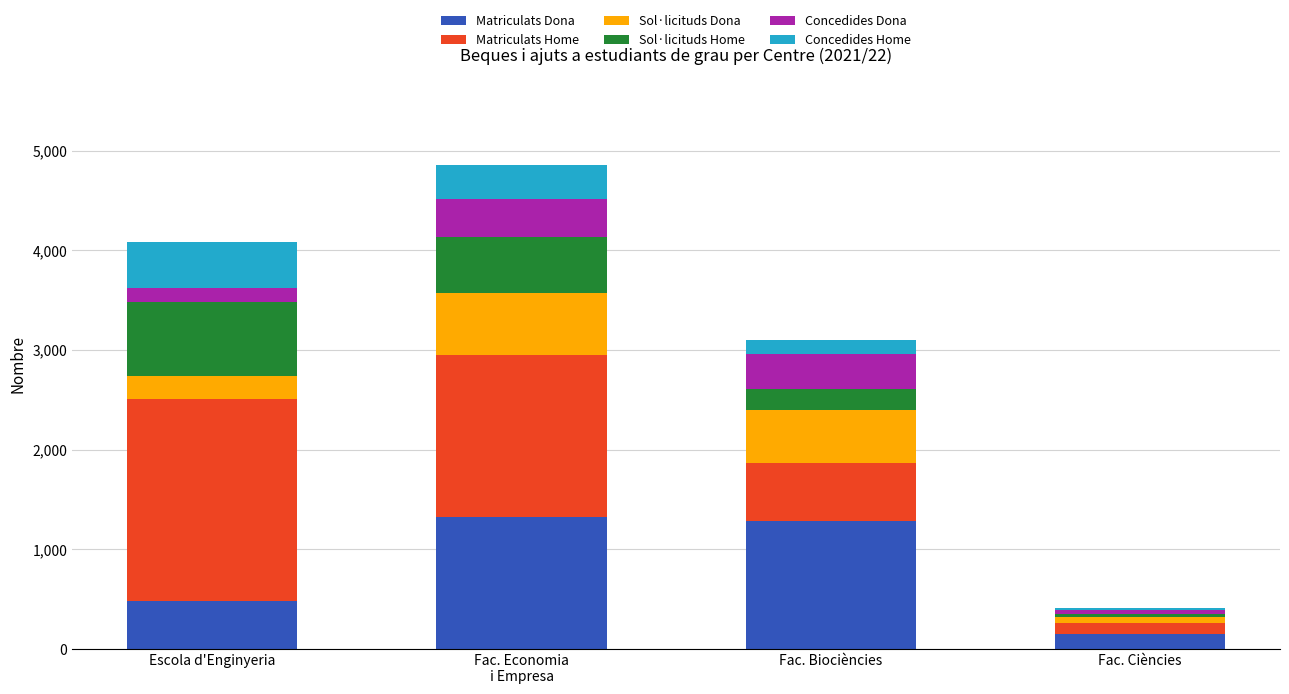

What is the difference between the maximum and second lowest values in the Matriculats Dona series?

845